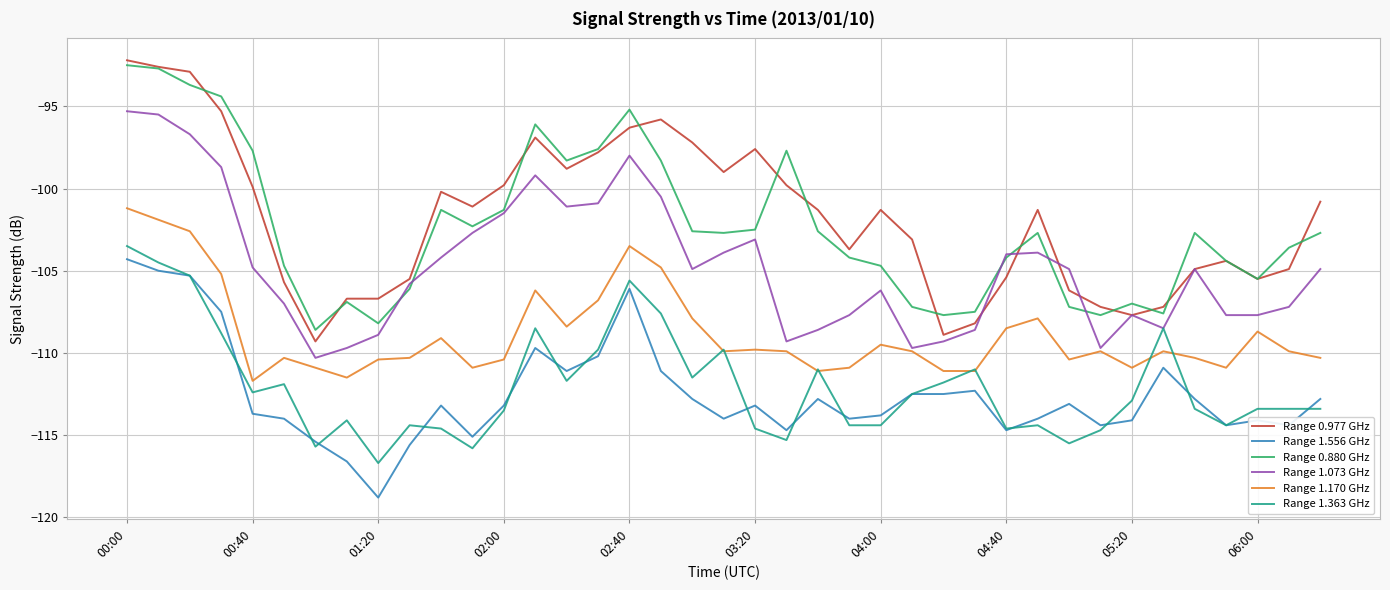

True or false: Range 0.880 GHz and Range 1.556 GHz cross at least once.

False